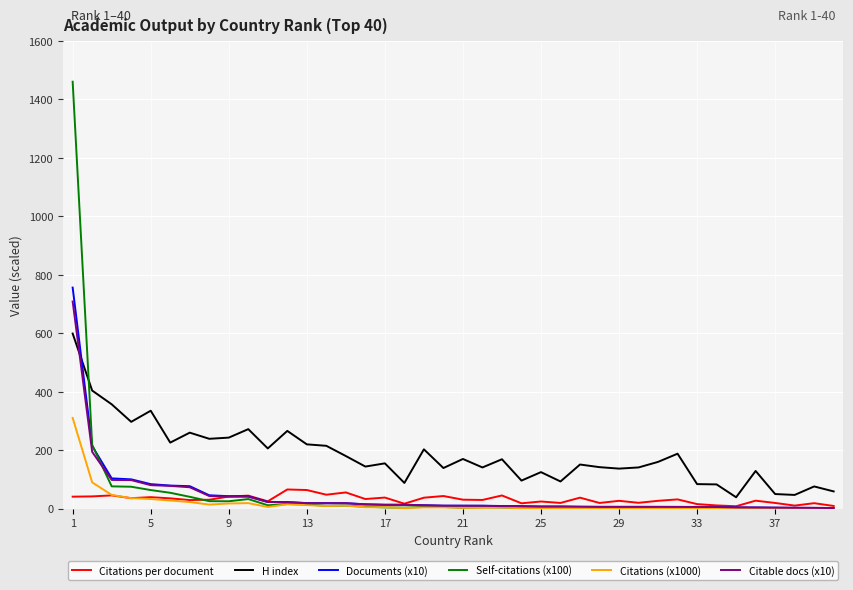

Which series has the widest spread of values?

Self-citations (x100)